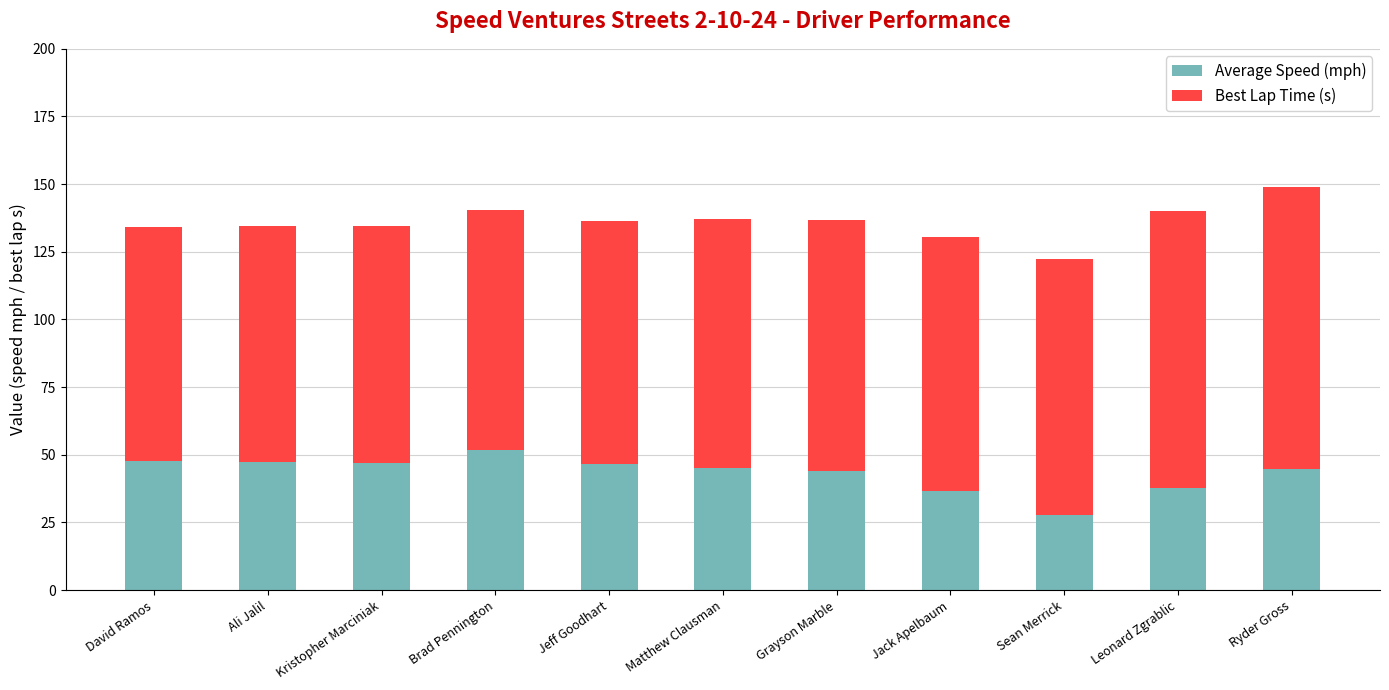

Is it true that Average Speed (mph) equals 61.3 at Grayson Marble?

False